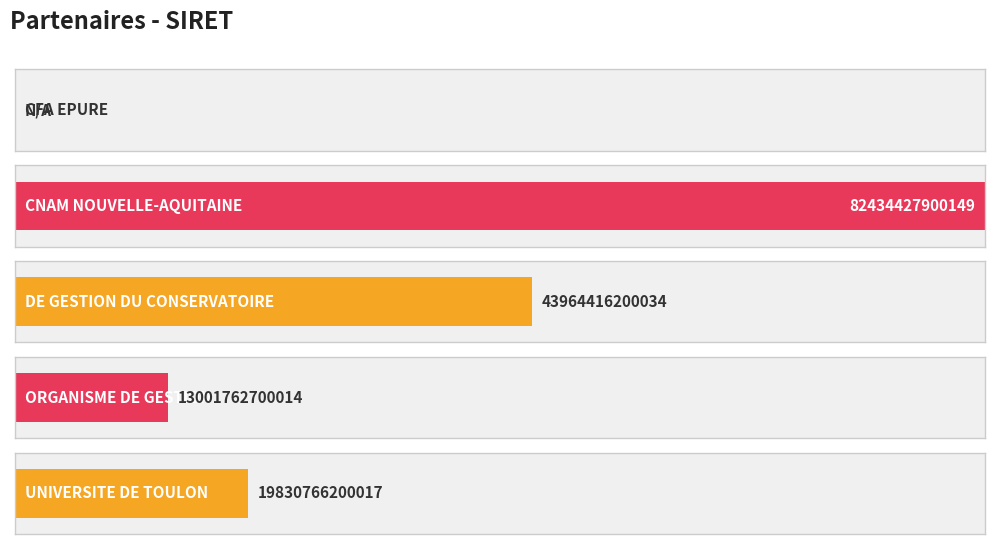

What is the greatest value displayed?

82434427900149